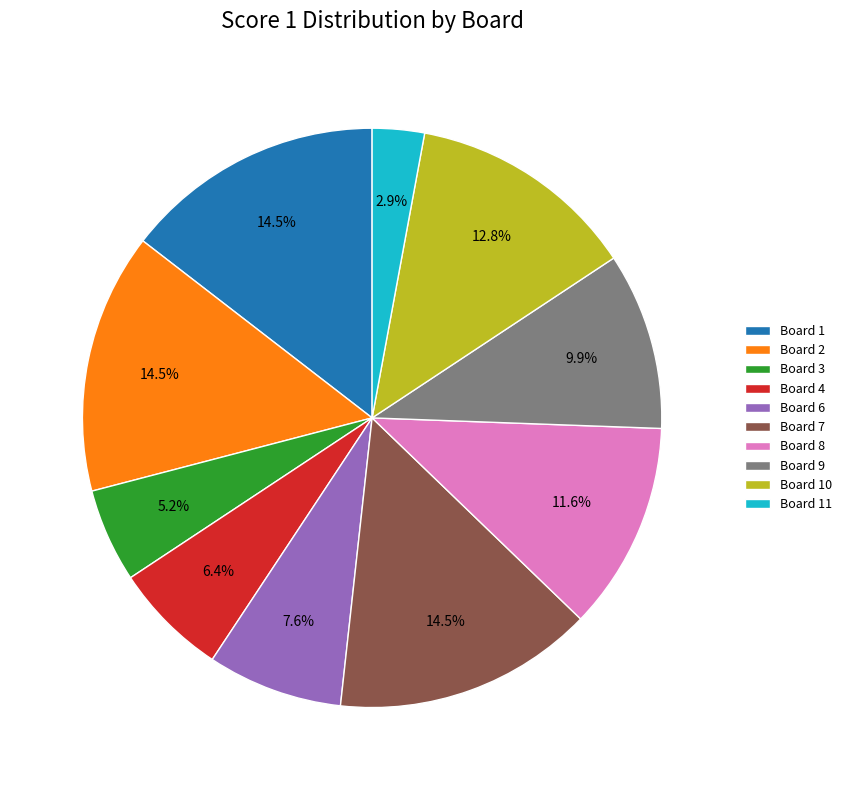

Is there any slice that represents more than half of the pie?

No